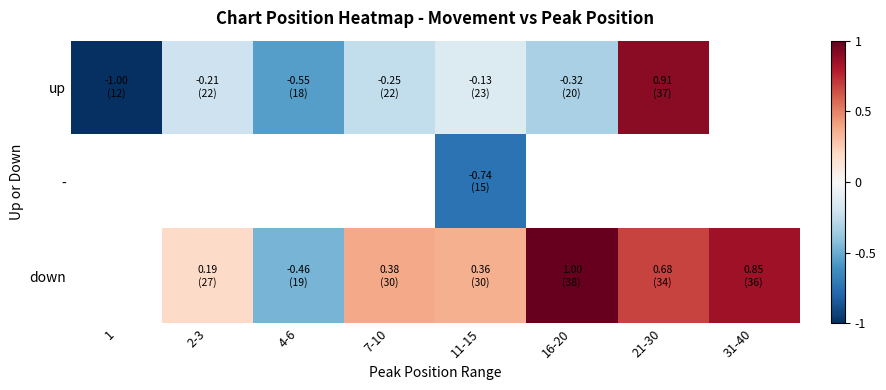

True or false: down has a value of 0.8 at 31-40.

True